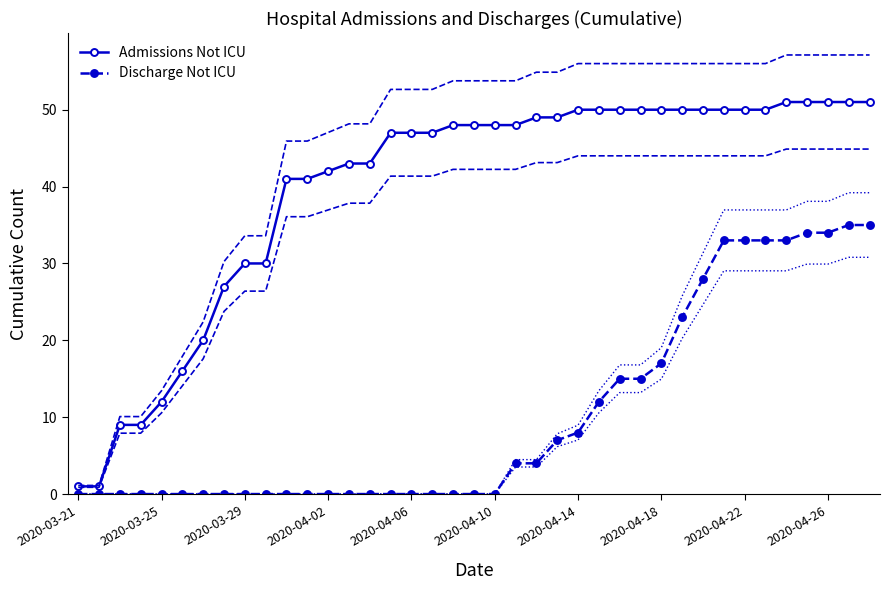

What is the maximum value for Admissions Not ICU?

51